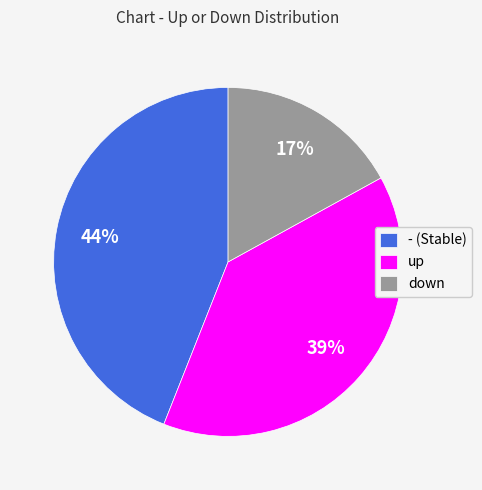

Which category has the smallest portion of the pie?

down